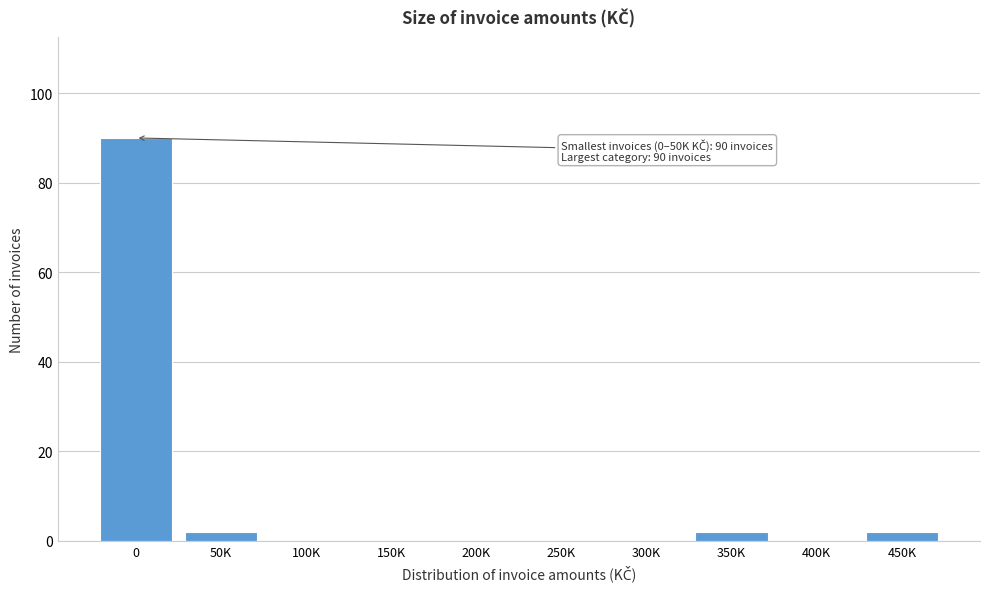

Reading left to right, extract all data points from this chart.

0=90	50K=2	100K=0	150K=0	200K=0	250K=0	300K=0	350K=2	400K=0	450K=2